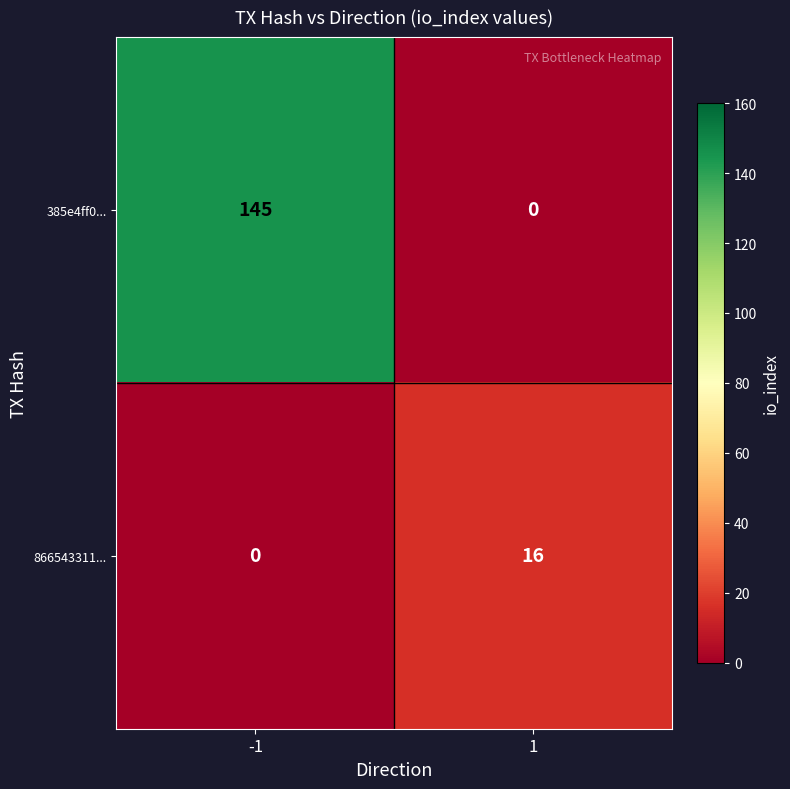

List the labels in order of 385e4ff0... value, largest first.

-1, 1